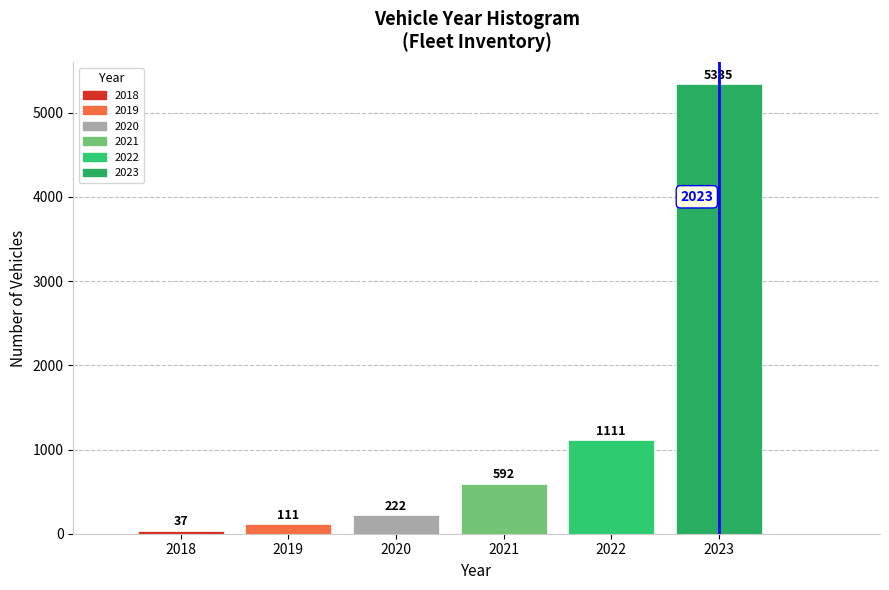

Reading left to right, transcribe this chart: for each bar, give the range it covers on the x-axis and its height.

2017.5 to 2018.5: 37
2018.5 to 2019.5: 111
2019.5 to 2020.5: 222
2020.5 to 2021.5: 592
2021.5 to 2022.5: 1111
2022.5 to 2023.5: 5335